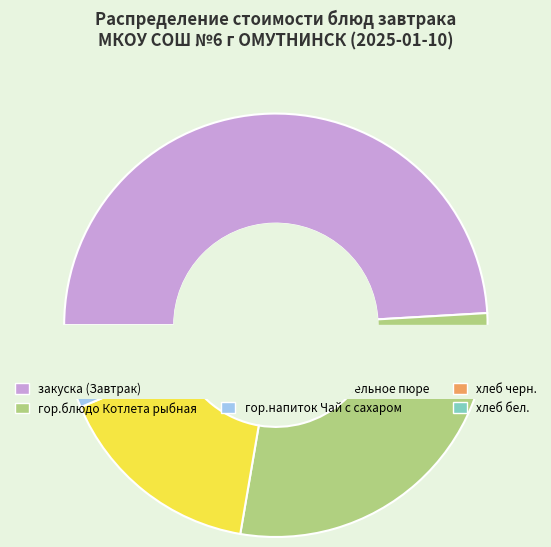

What percentage is the хлеб бел. slice, to the nearest percent?

2%